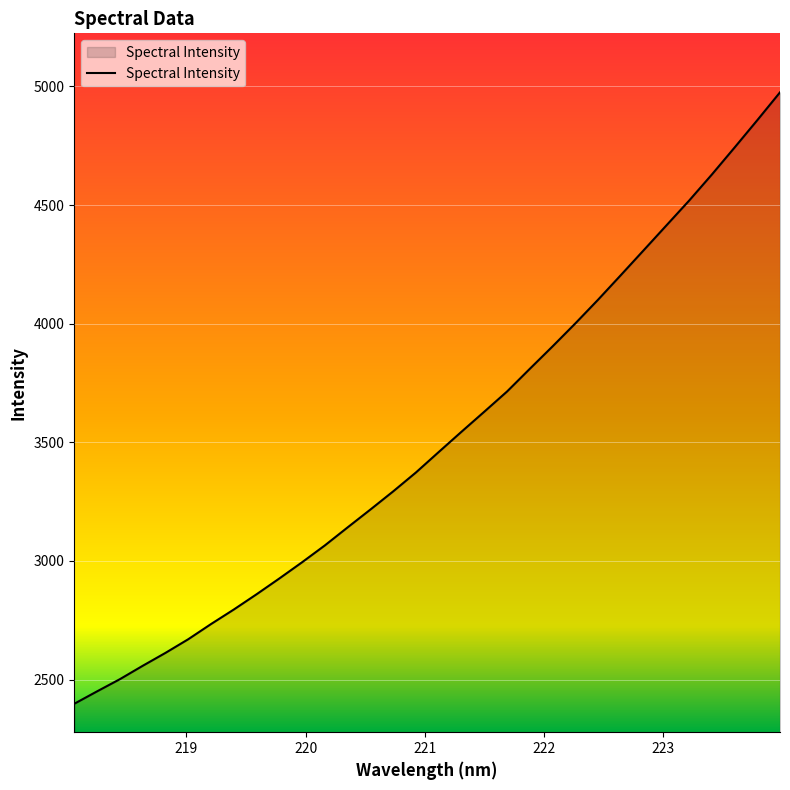

What is the minimum value shown in the chart?

2397.7